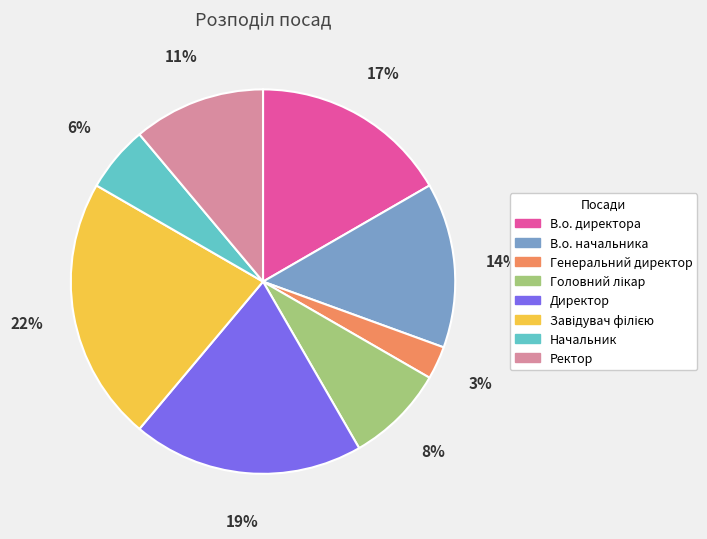

To the nearest percent, what is the average slice percentage?

12%